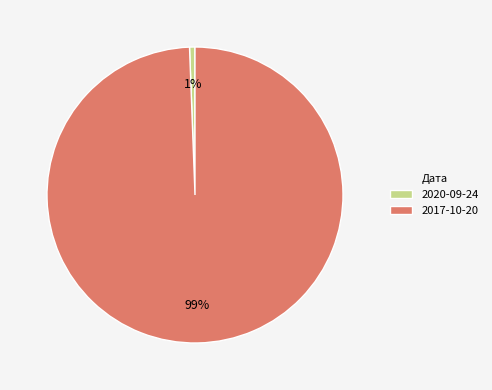

How many slices are in this pie chart?

2